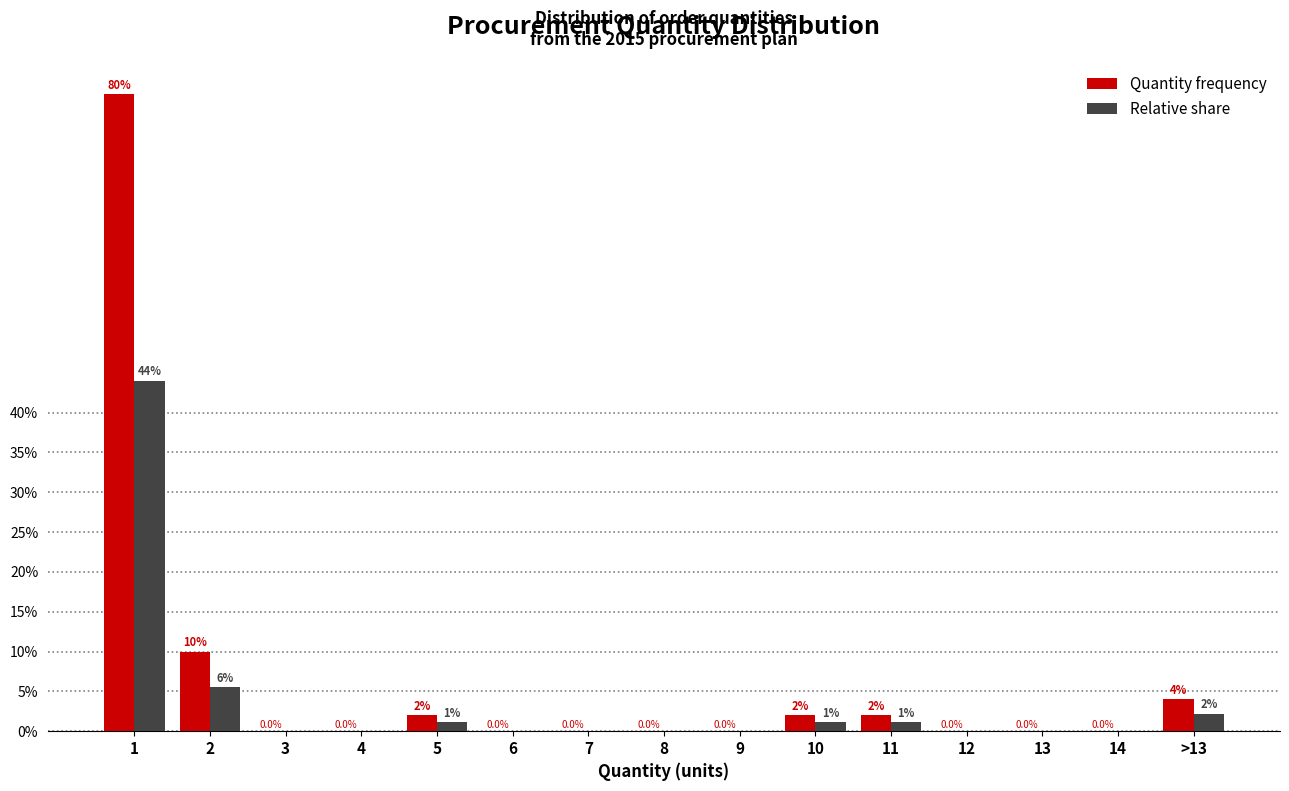

Reading right to left, transcribe all the data shown in this chart.

Quantity frequency: >13=4.0	14=0.0	13=0.0	12=0.0	11=2.0	10=2.0	9=0.0	8=0.0	7=0.0	6=0.0	5=2.0	4=0.0	3=0.0	2=10.0	1=80.0
Relative share: >13=2.2	14=0.0	13=0.0	12=0.0	11=1.1	10=1.1	9=0.0	8=0.0	7=0.0	6=0.0	5=1.1	4=0.0	3=0.0	2=5.5	1=44.0